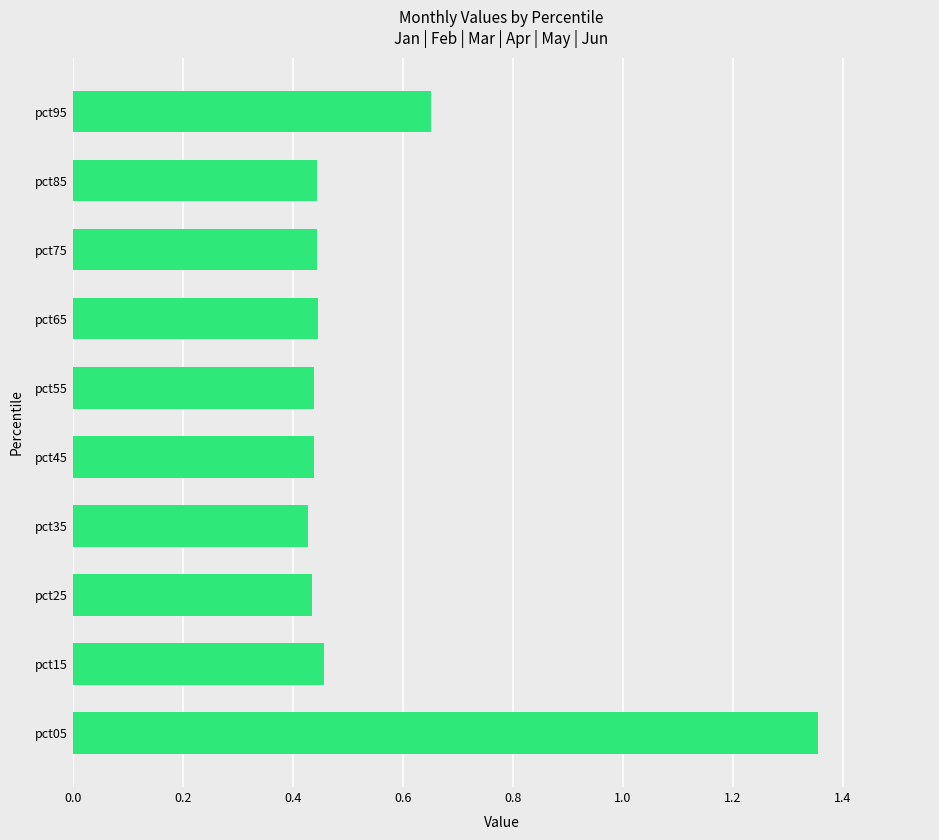

The chart shows a value of 0.1 at pct65. True or false?

False